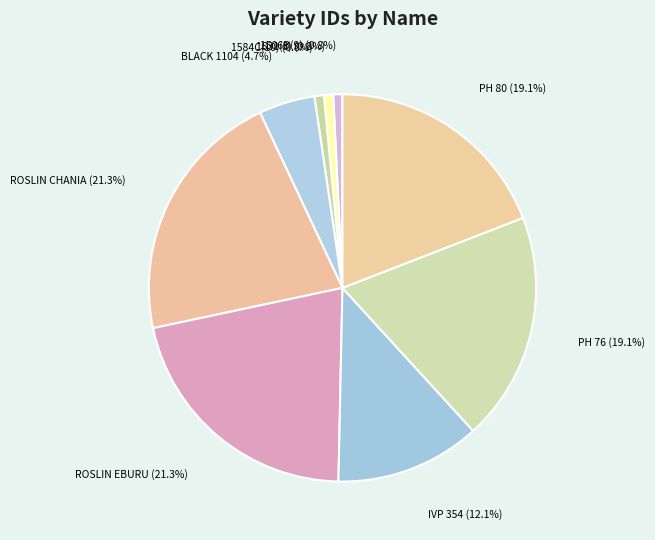

Count the number of slices in the pie.

9